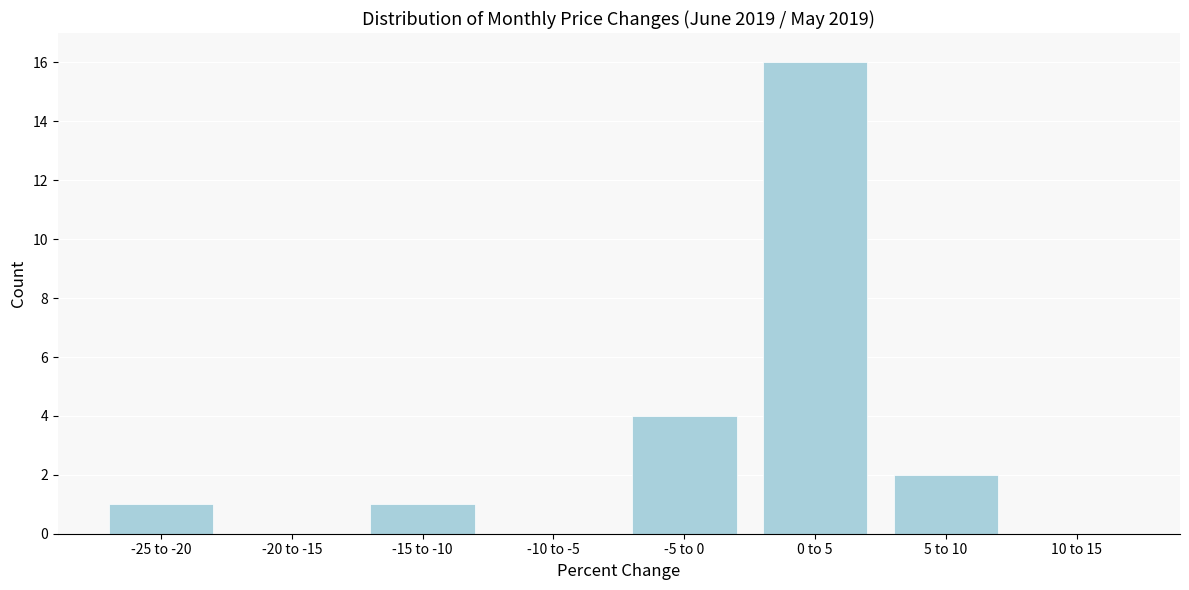

Reading left to right, extract all data points from this chart.

-25 to -20=1	-20 to -15=0	-15 to -10=1	-10 to -5=0	-5 to 0=4	0 to 5=16	5 to 10=2	10 to 15=0